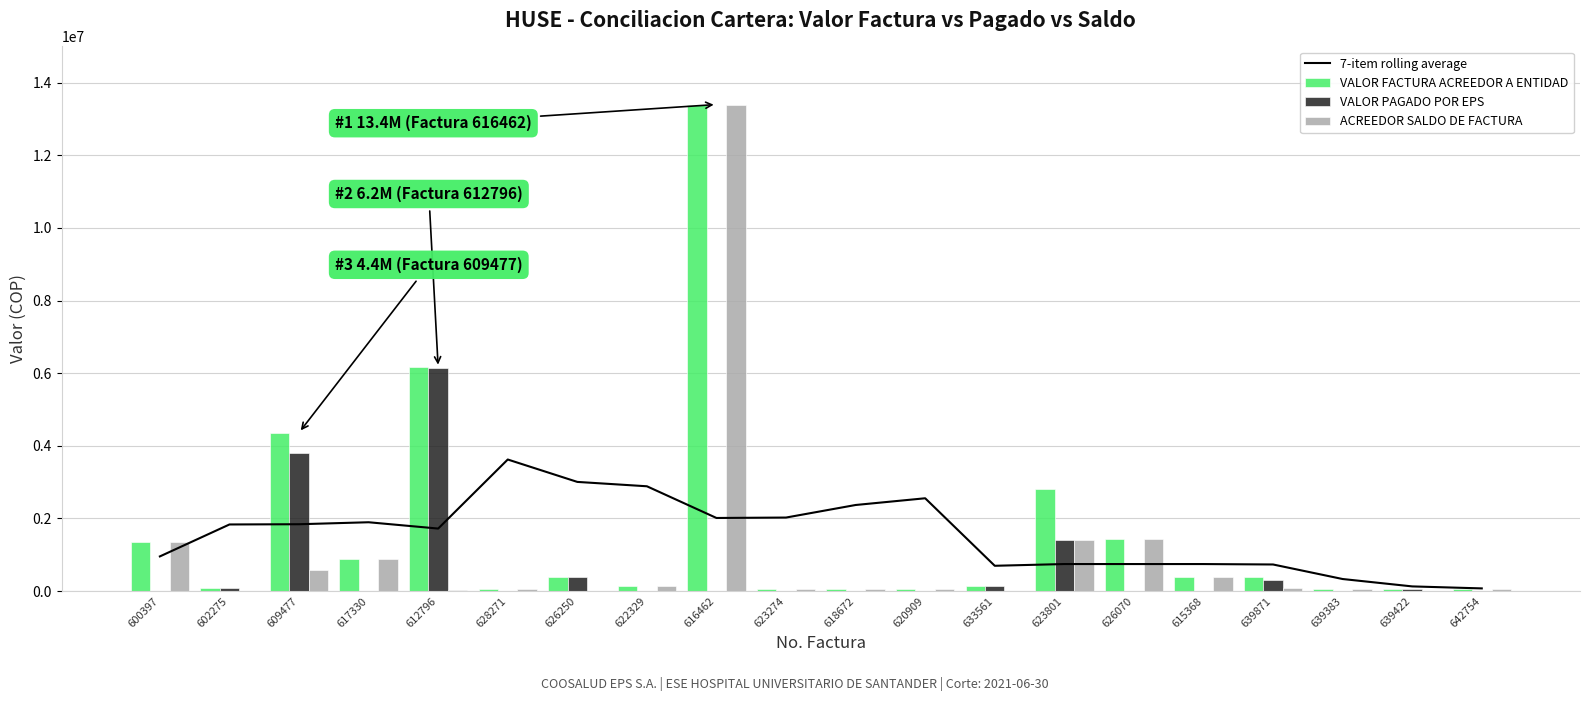

The VALOR PAGADO POR EPS series shows 3974662.8 at 615368. True or false?

False